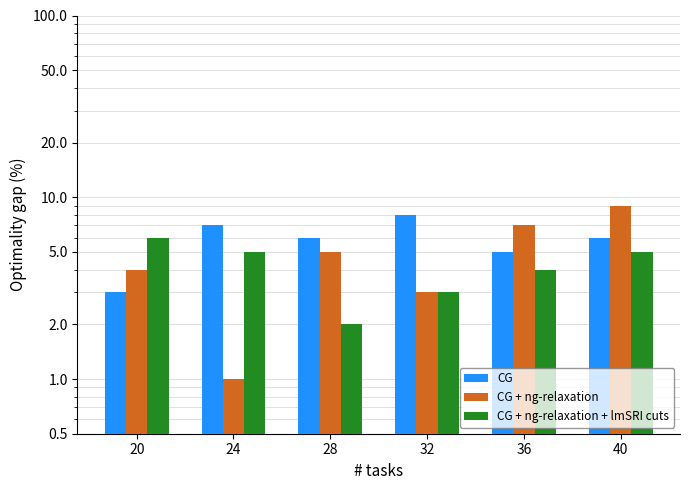

The CG + ng-relaxation + lmSRI cuts series shows 8 at 24. True or false?

False